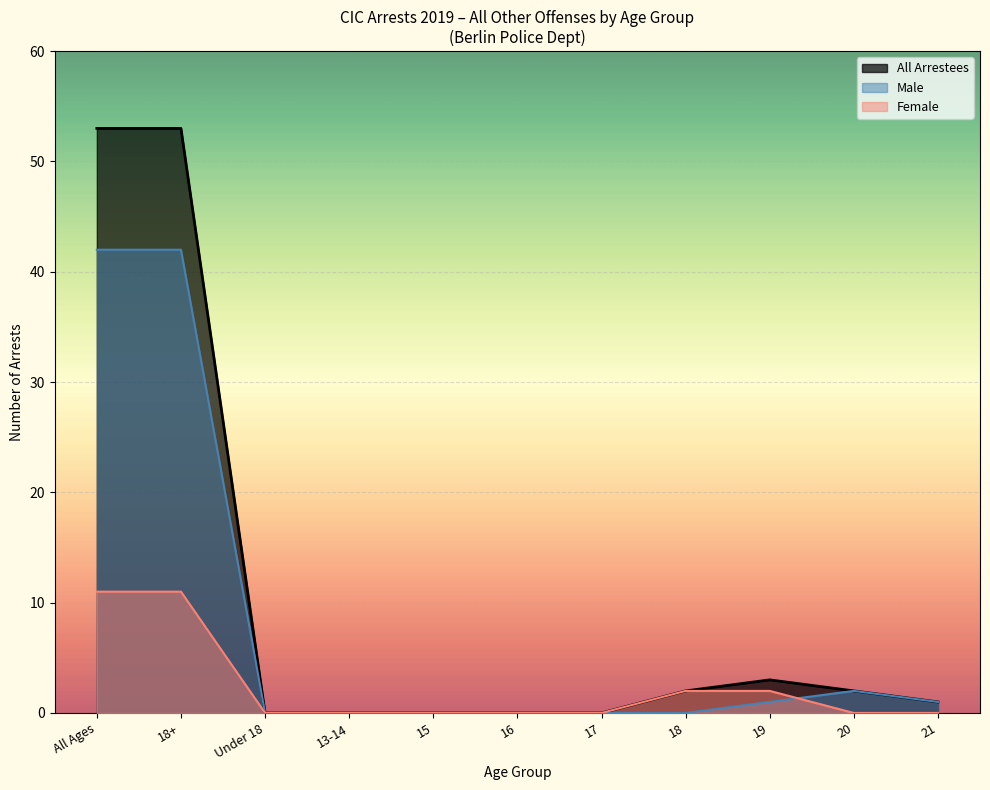

Rank the series by their maximum value, from highest to lowest.

All Arrestees, Male, Female